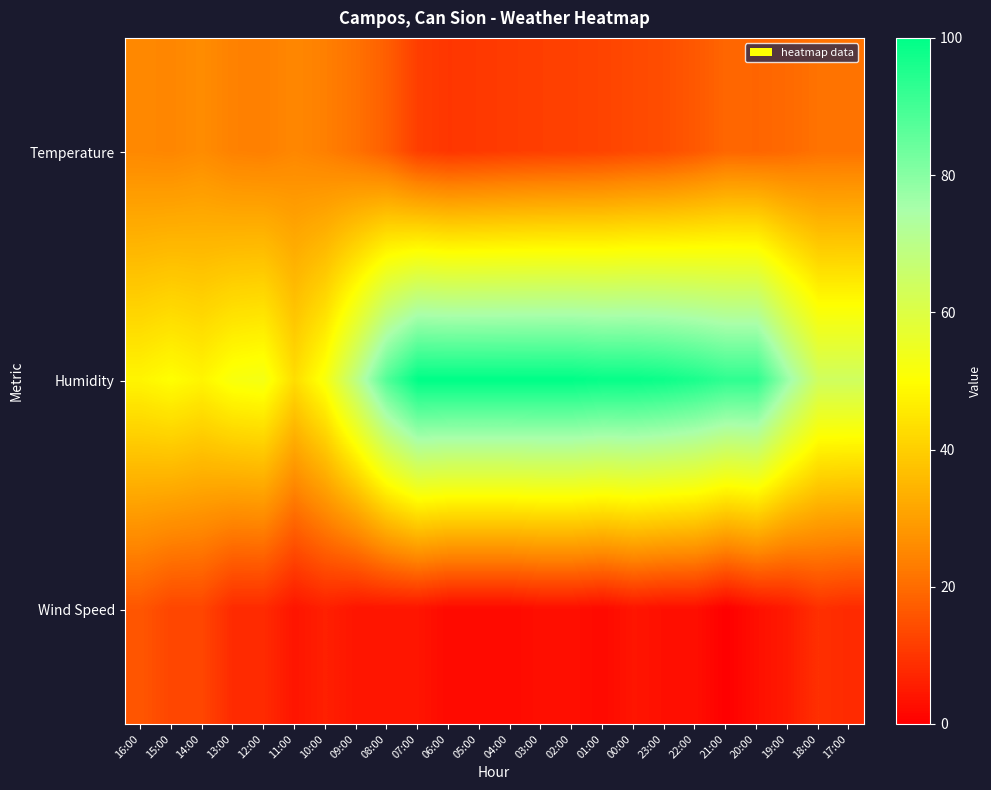

Which category has the lowest value across all series?

21:00